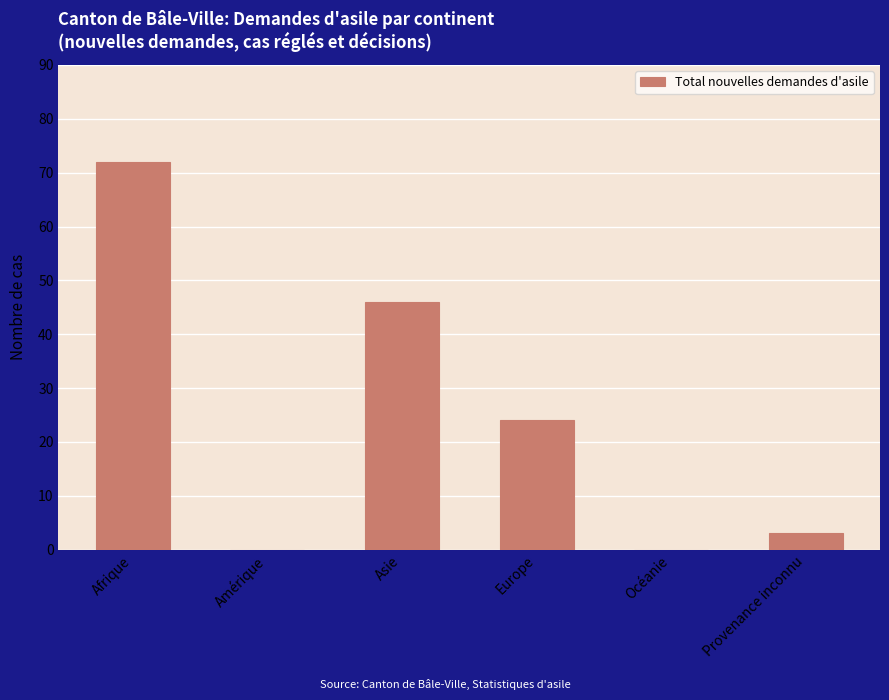

What is the approximate value at Asie, to the nearest 10?

50